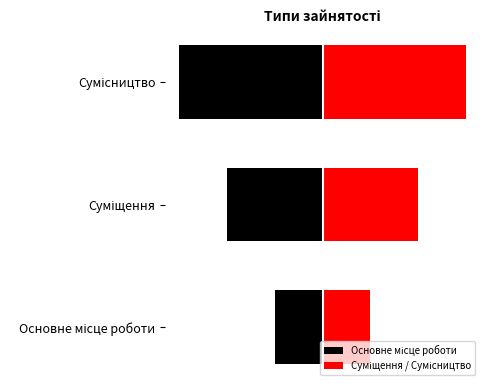

What is the sum of all Основне місце роботи values?

-15.0